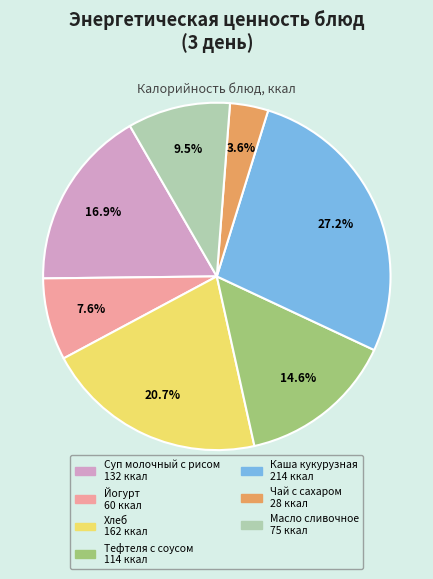

Count the number of slices in the pie.

7